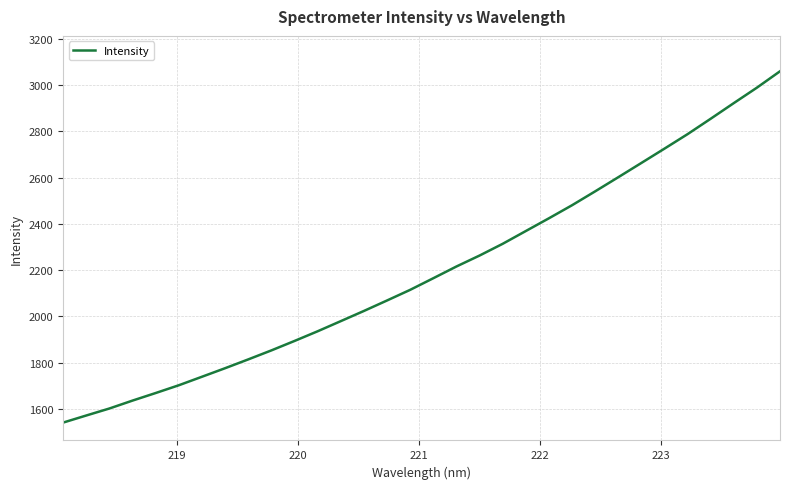

What is the difference between the maximum and minimum values?

1518.1